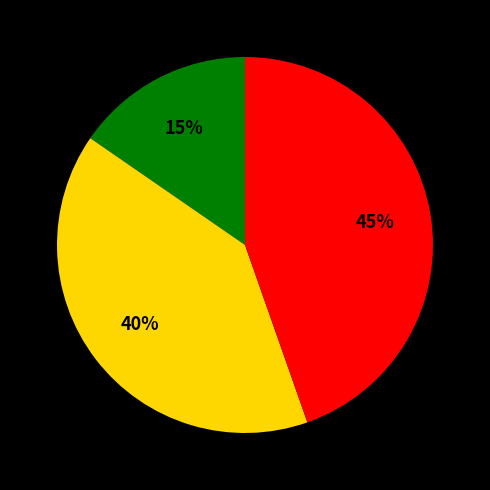

Does any single category account for the majority?

No